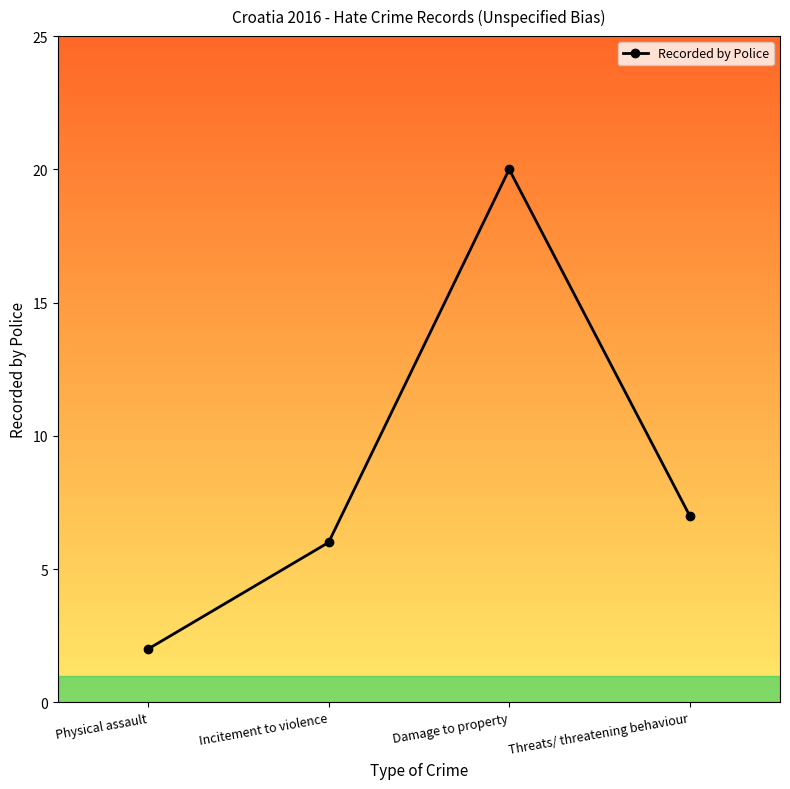

Rank the categories by value from highest to lowest.

Damage to property, Threats/ threatening behaviour, Incitement to violence, Physical assault